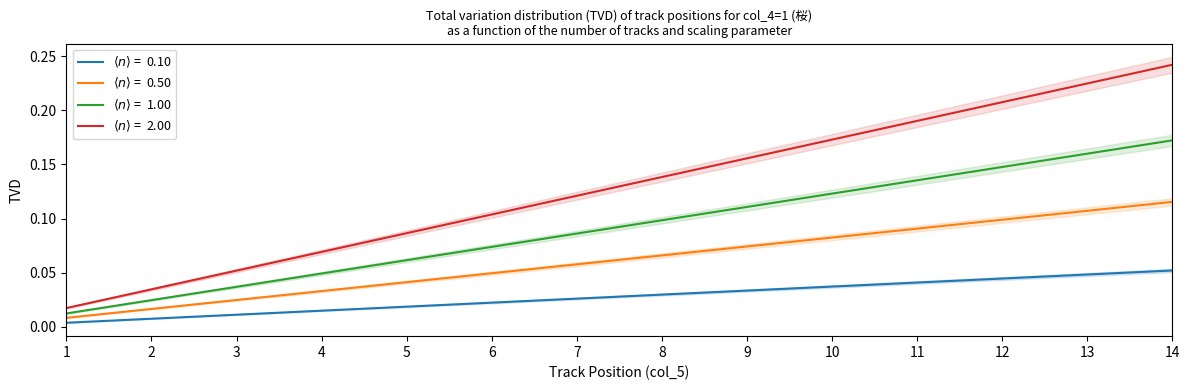

True or false: the data shows 0.0 at 2.

False